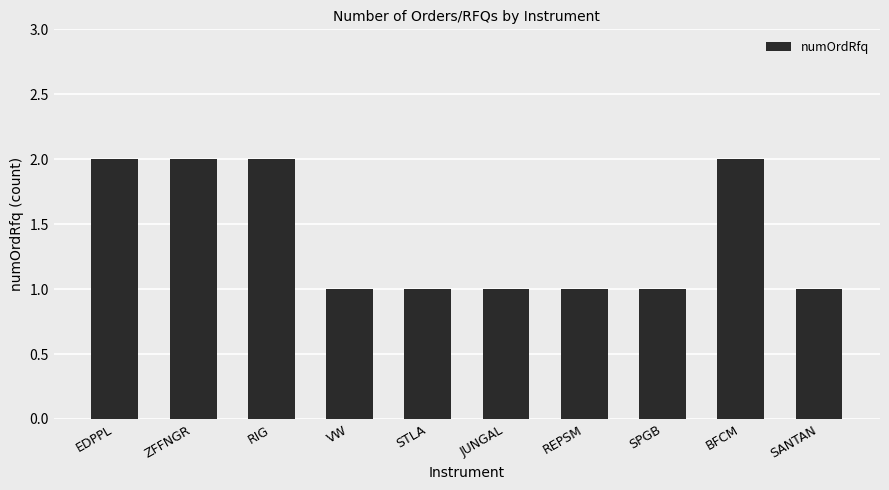

What is the label of the 5th bar from the left?

STLA